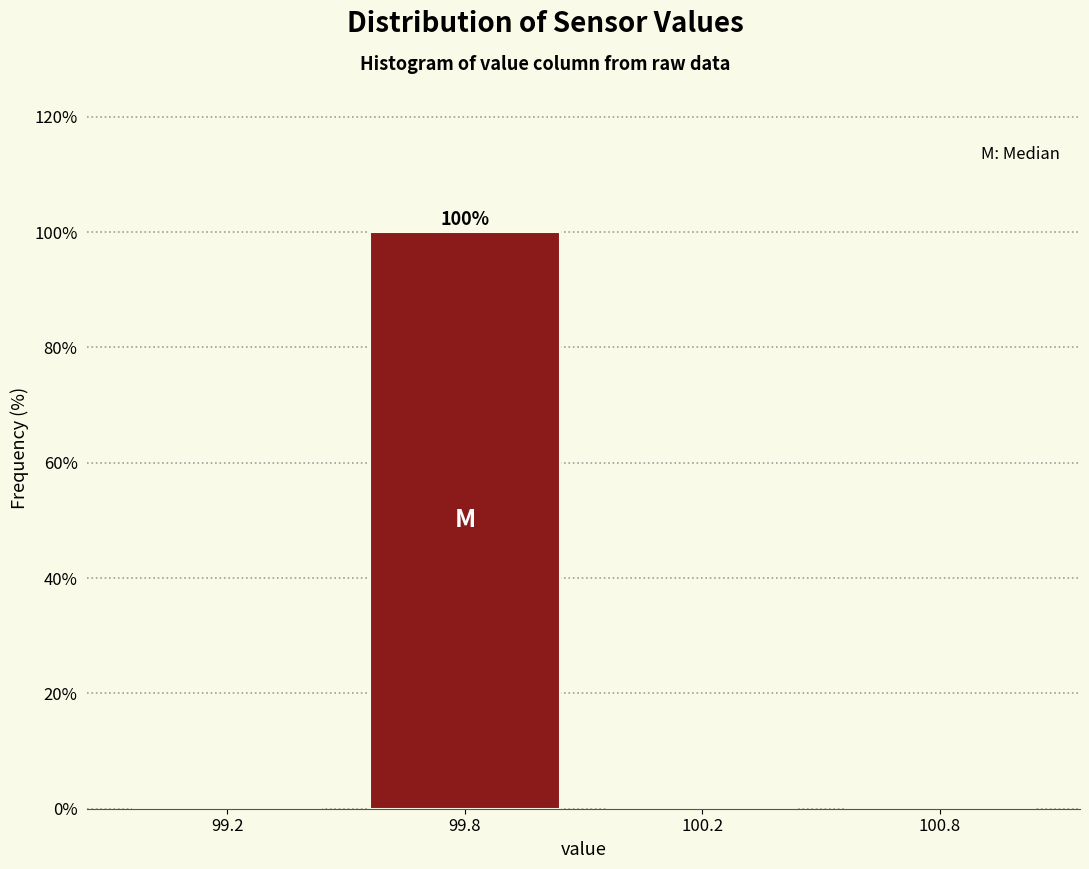

Reading left to right, what are all the values shown in this chart?

99.2=0	99.8=100	100.2=0	100.8=0